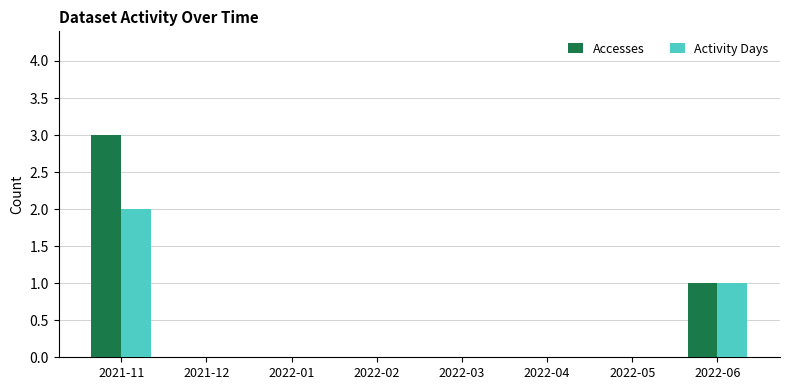

What is the greatest value displayed?

3